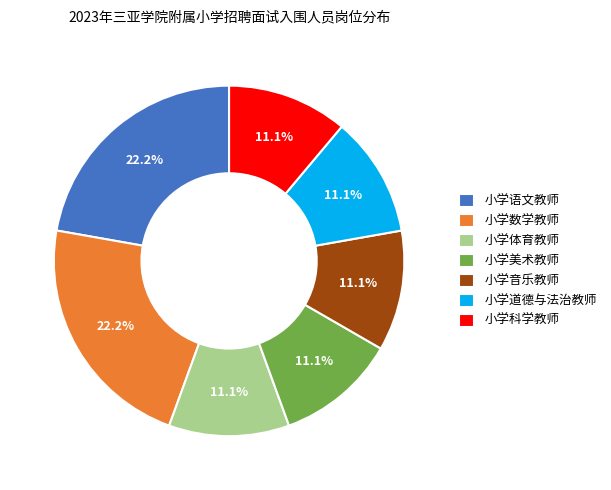

Does 小学语文教师 represent more than half of the total?

No